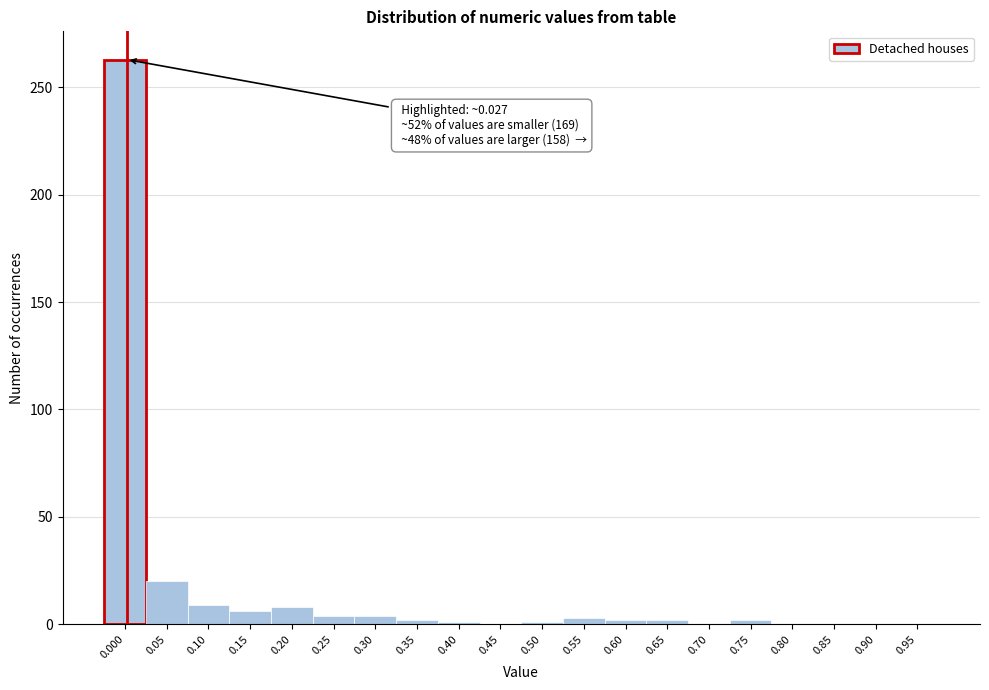

What is the sum of all values?

327